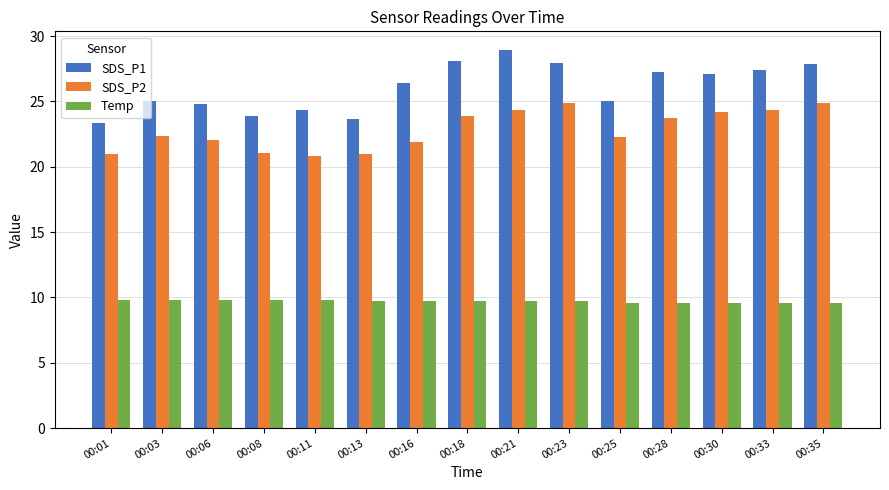

How many groups of bars are there?

15